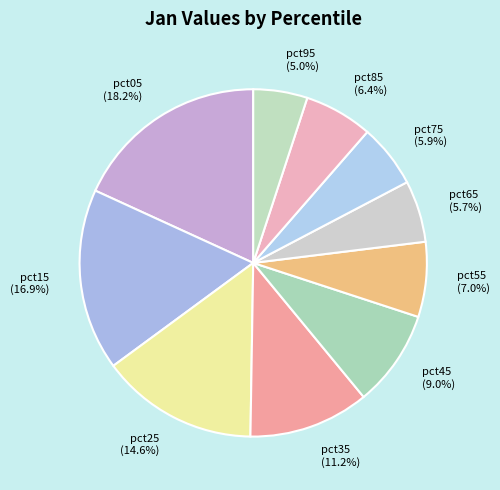

Which category has the biggest portion of the pie?

pct05